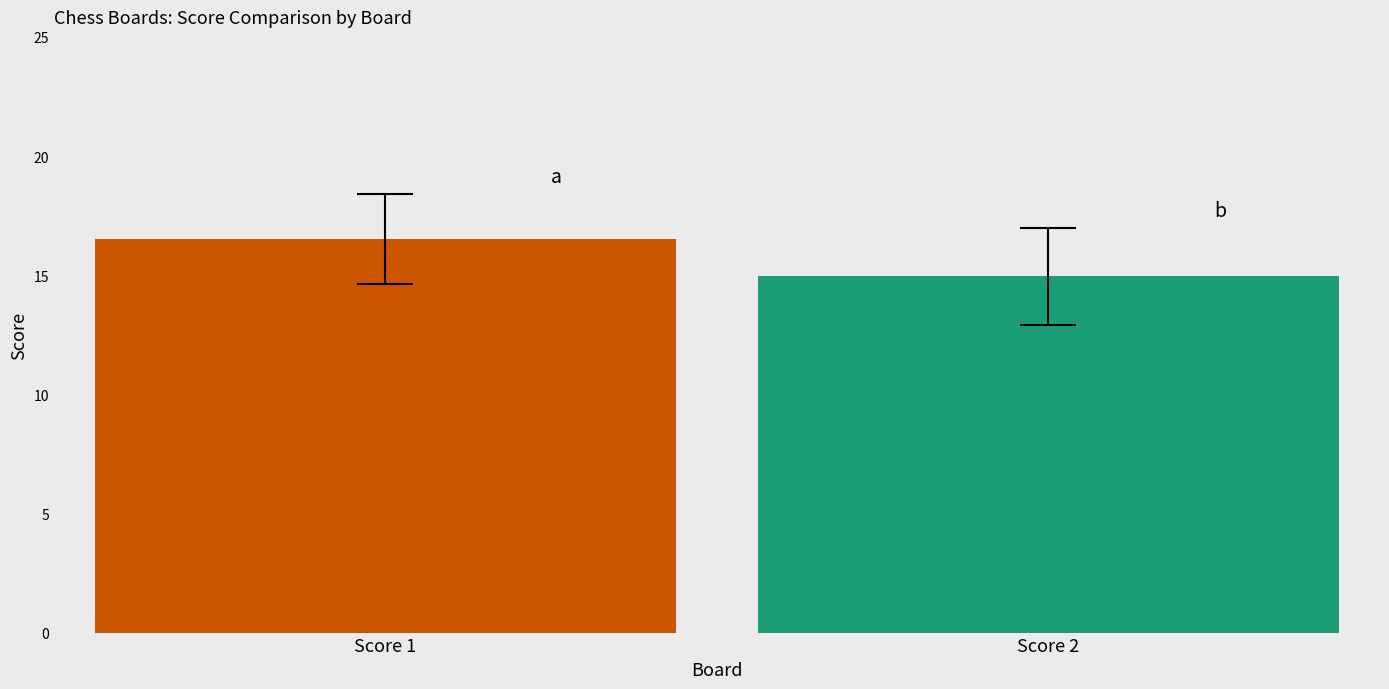

What is the maximum value shown in the chart?

16.5